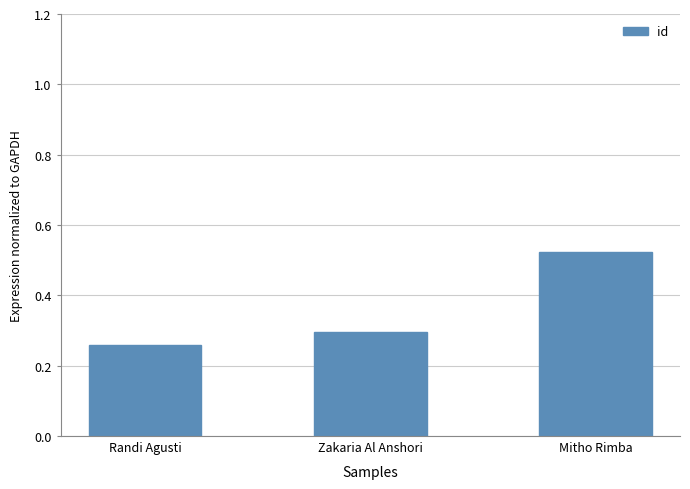

What is the sum of the values at Mitho Rimba and Randi Agusti?

0.8